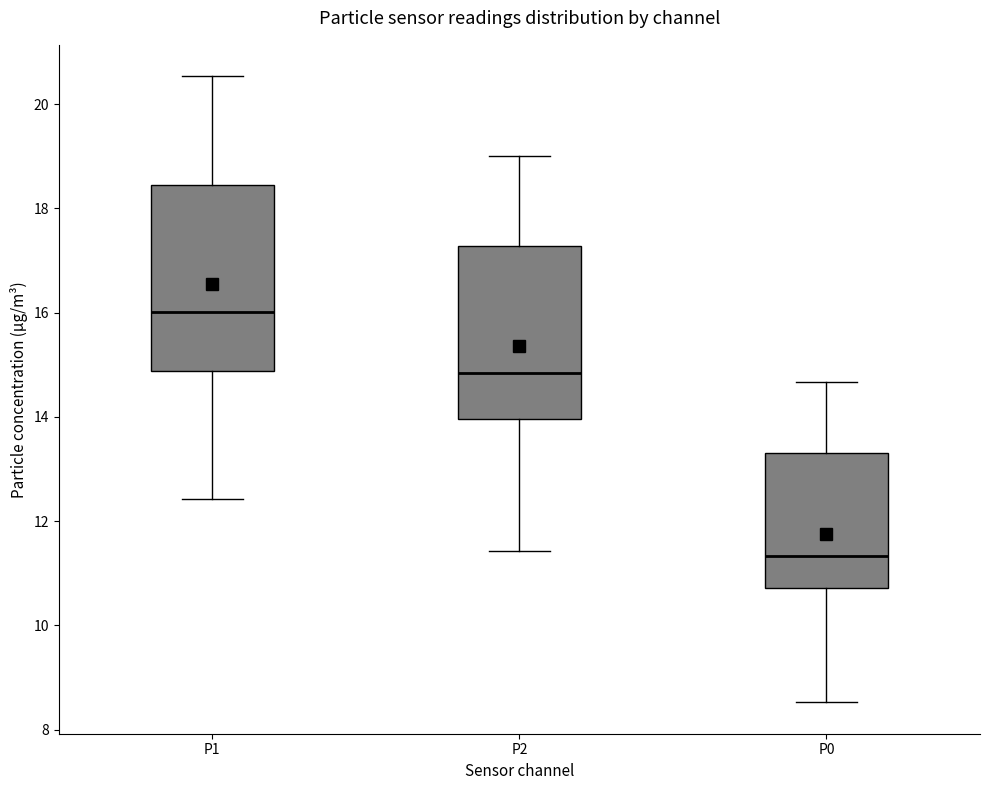

Which box's median line is the highest?

P1